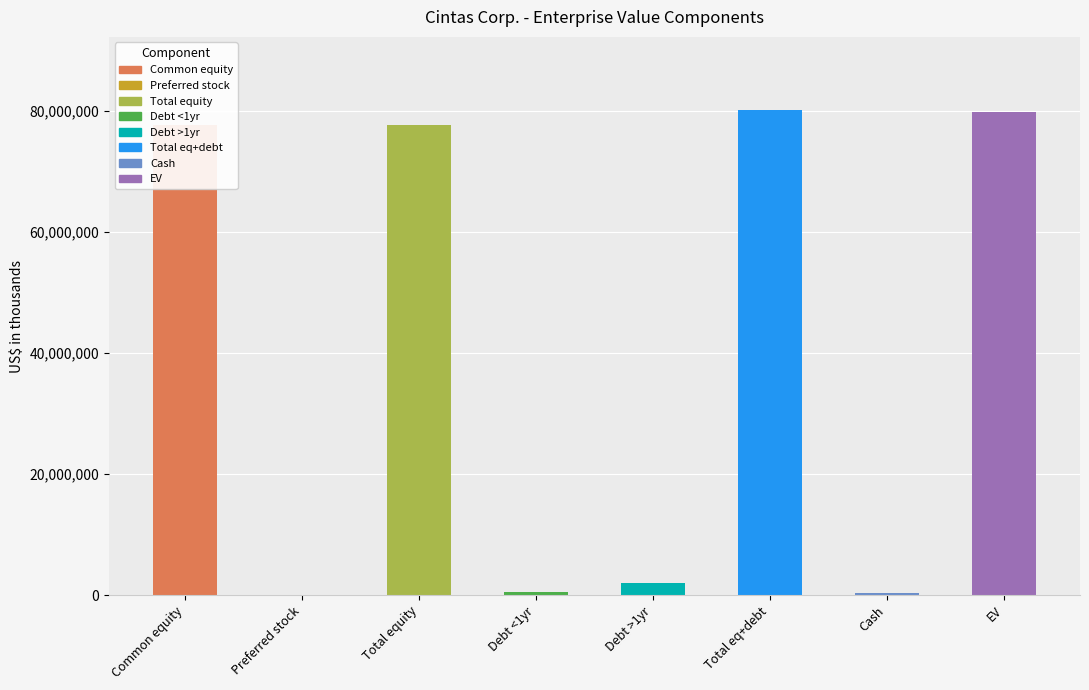

What is the difference between the second highest and second lowest values?

79534237